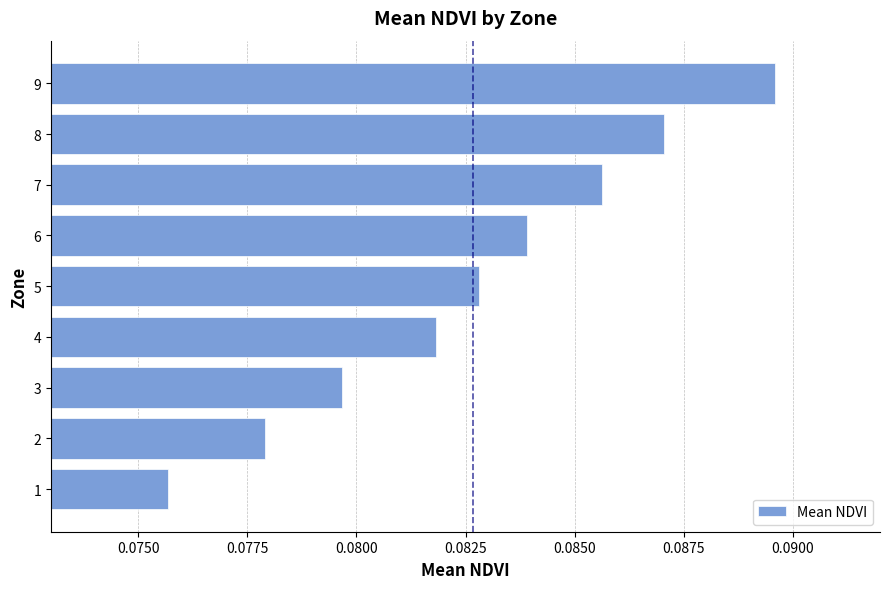

What is the sum of all values?

0.7